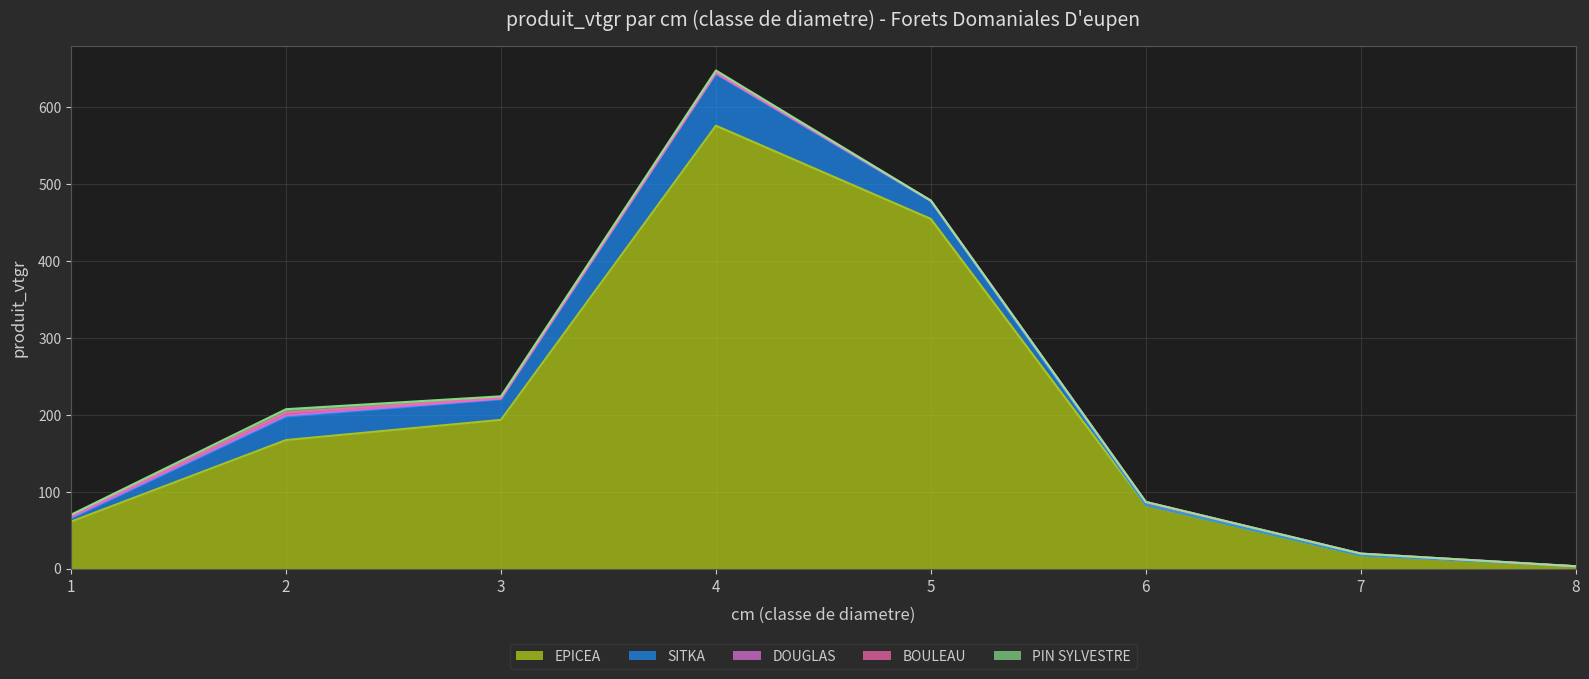

At which label does EPICEA reach its minimum?

8